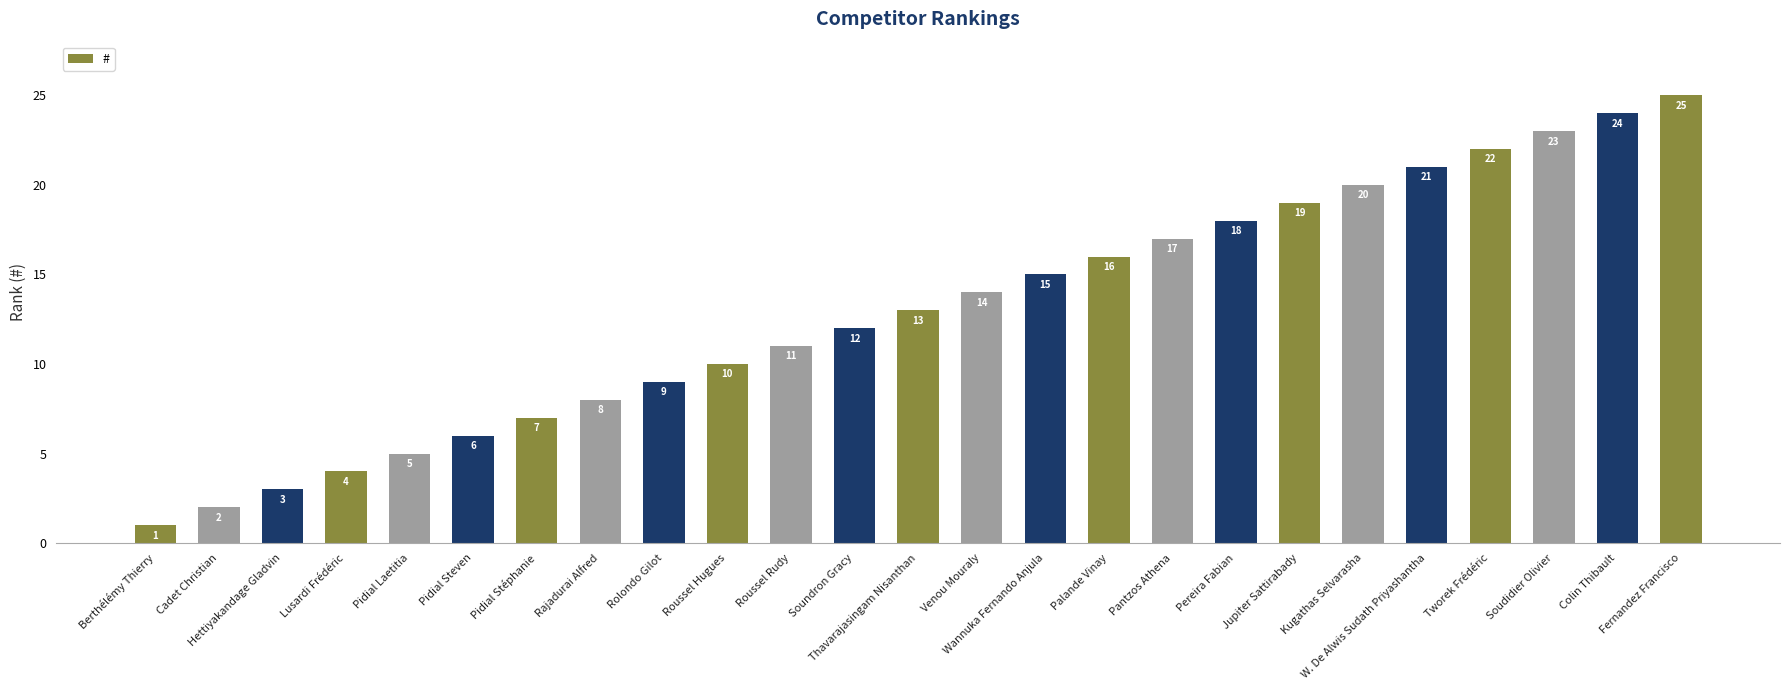

Are the bars grouped side by side (vs. stacked)?

No